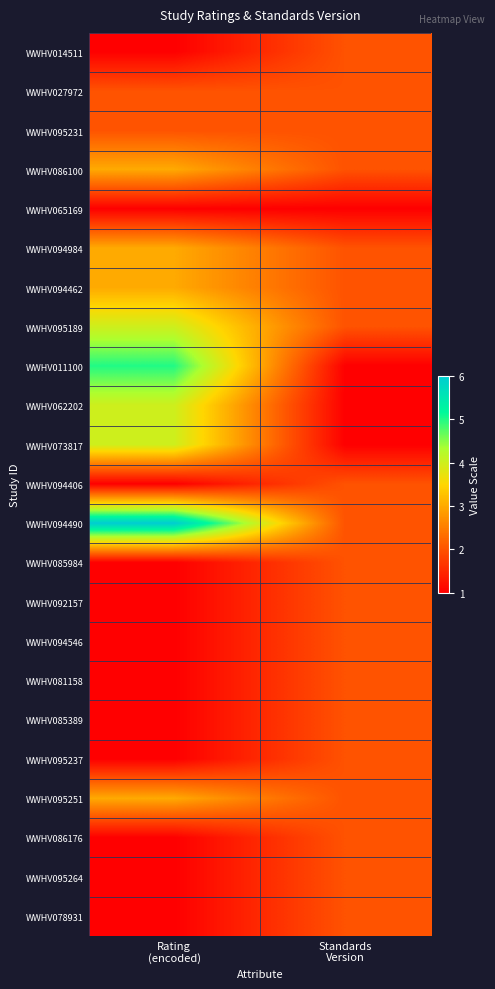

Count the number of categories in the chart.

2